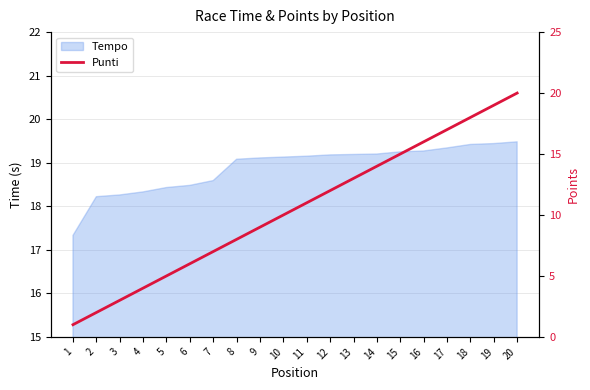

True or false: the data has more than 0 interior local peaks.

False